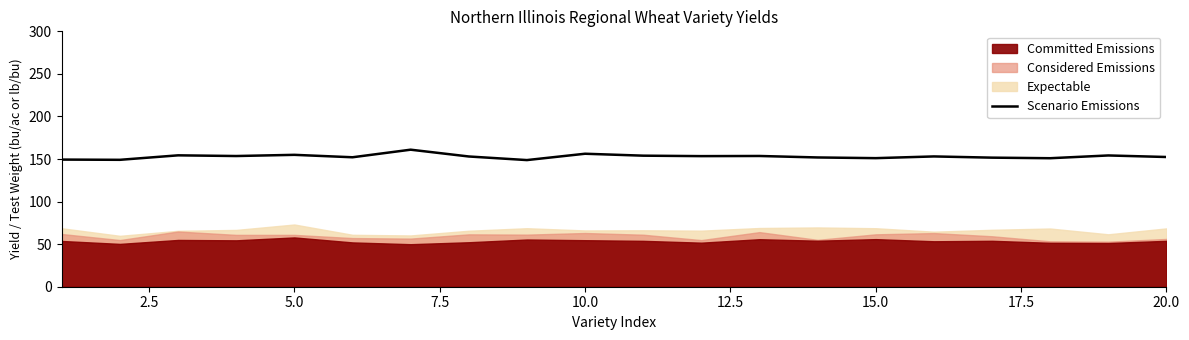

What is the highest value of the Scenario Emissions series?

161.0